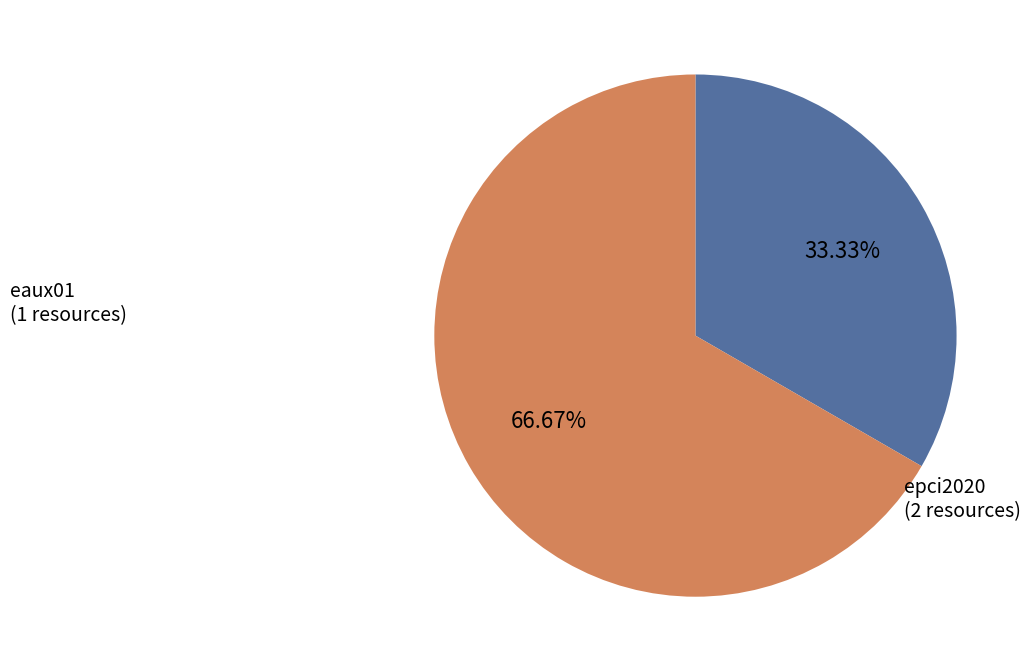

Is there a majority slice in this chart?

Yes